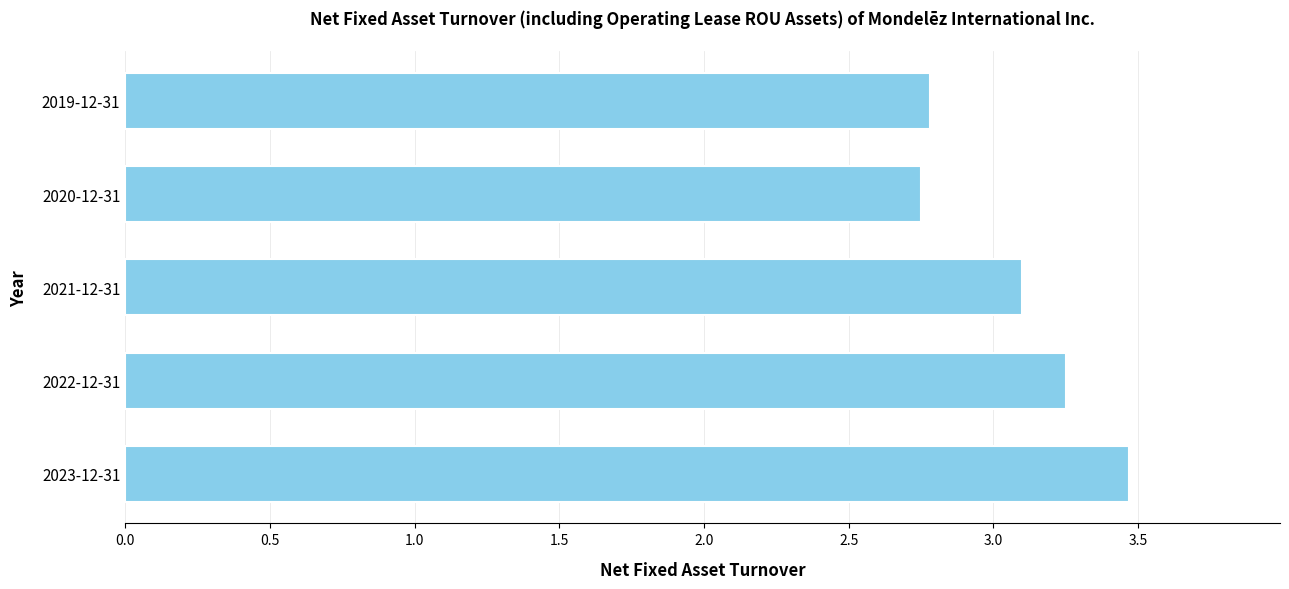

Does the chart contain any negative values?

No